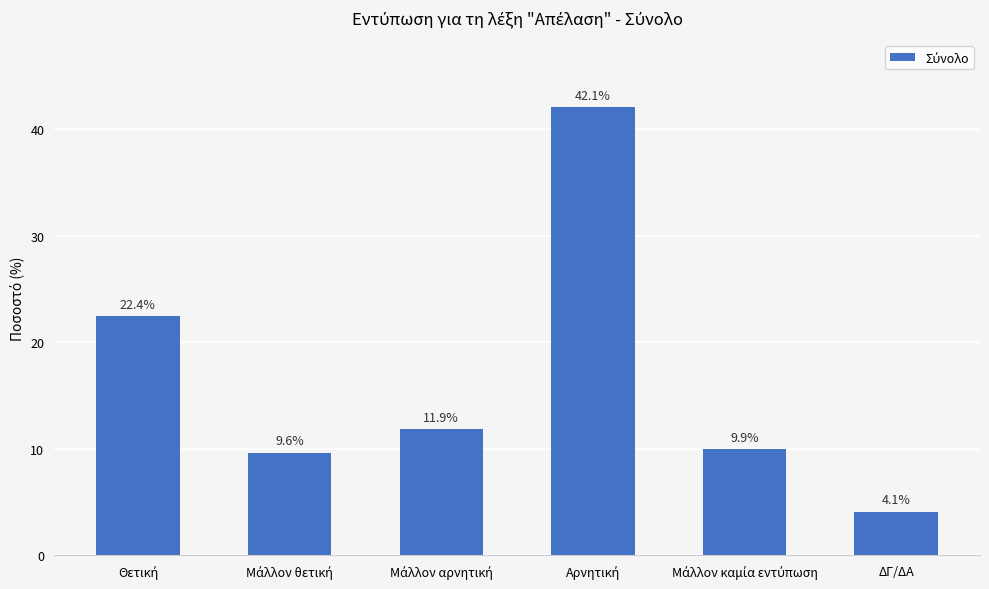

How many categories are shown in the chart?

6